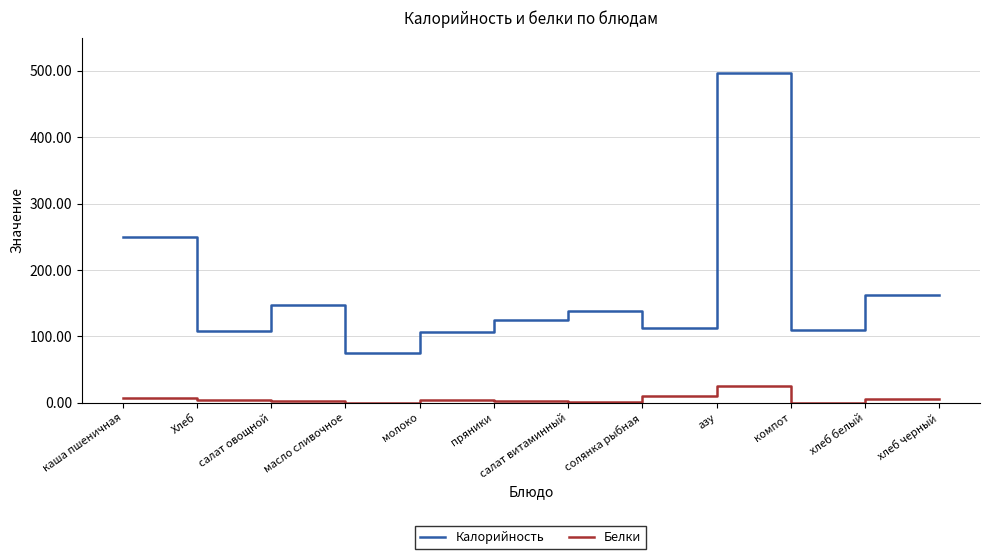

The Калорийность series shows 178.6 at солянка рыбная. True or false?

False